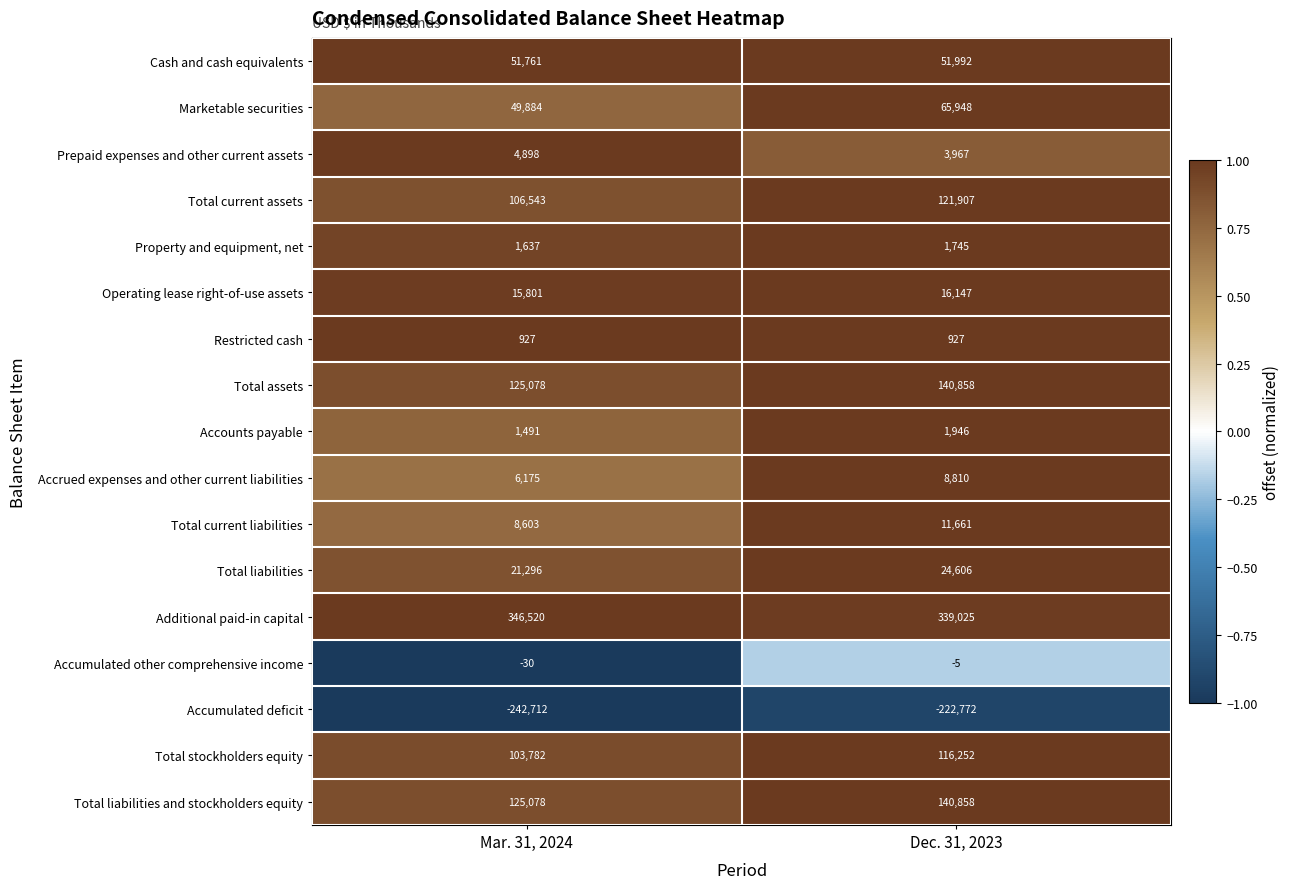

Which series changed the most between Mar. 31, 2024 and Dec. 31, 2023?

Accumulated deficit